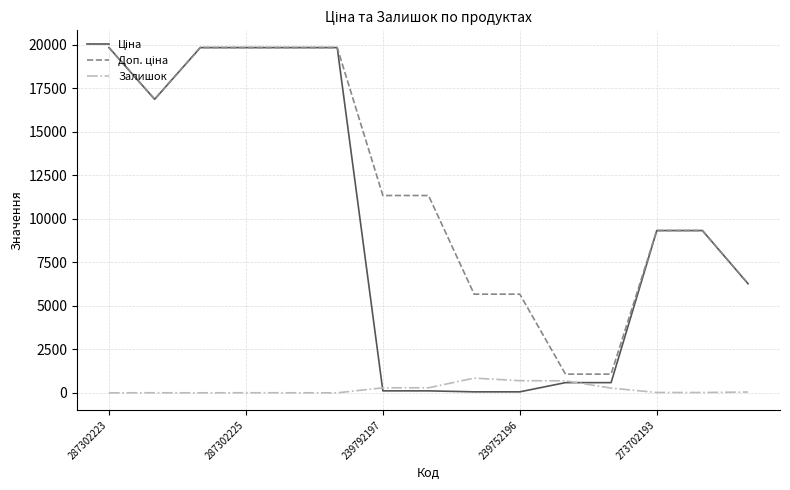

Does the chart display data point markers on the line(s)?

No